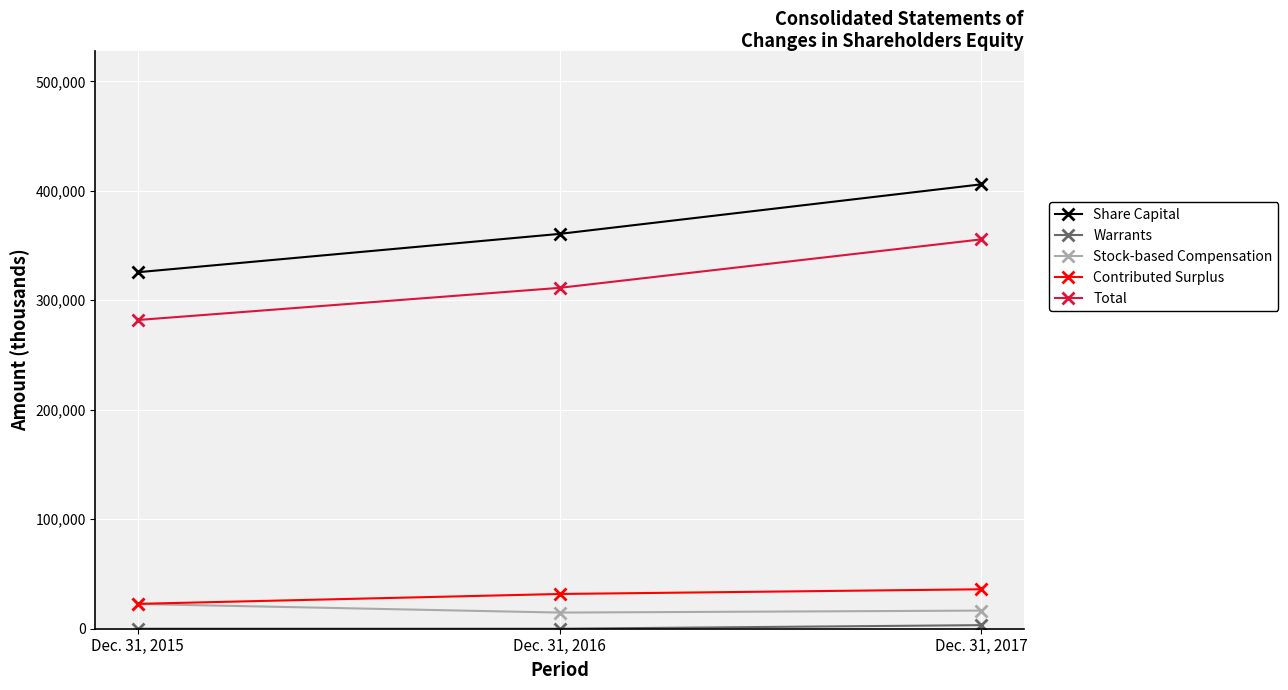

Is it true that Contributed Surplus equals 11453 at Dec. 31, 2017?

False